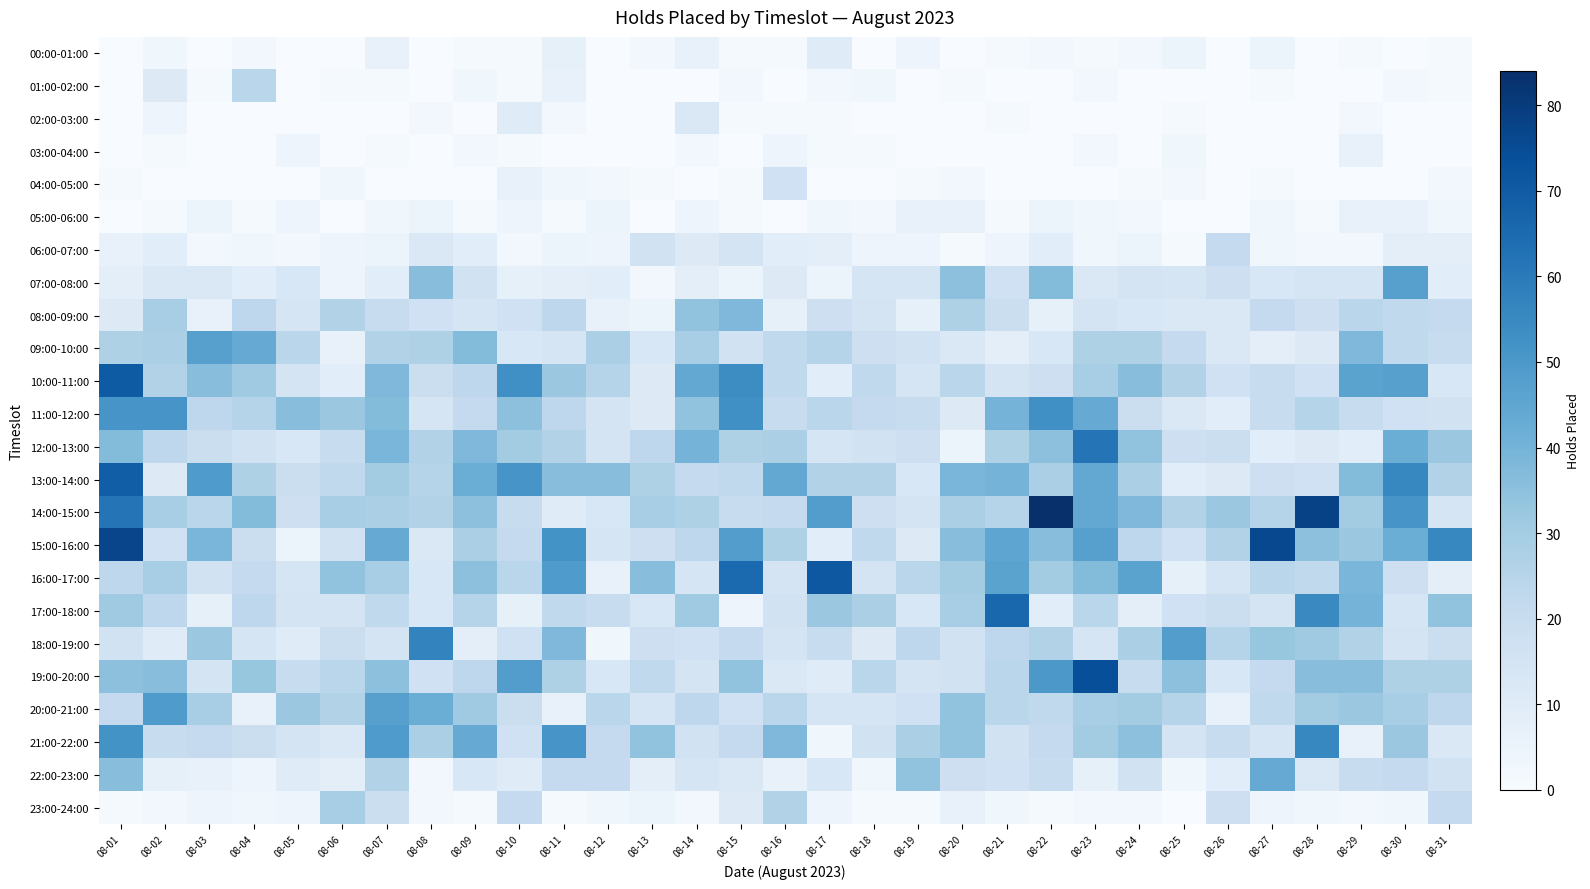

What is the maximum value shown in the chart?

84